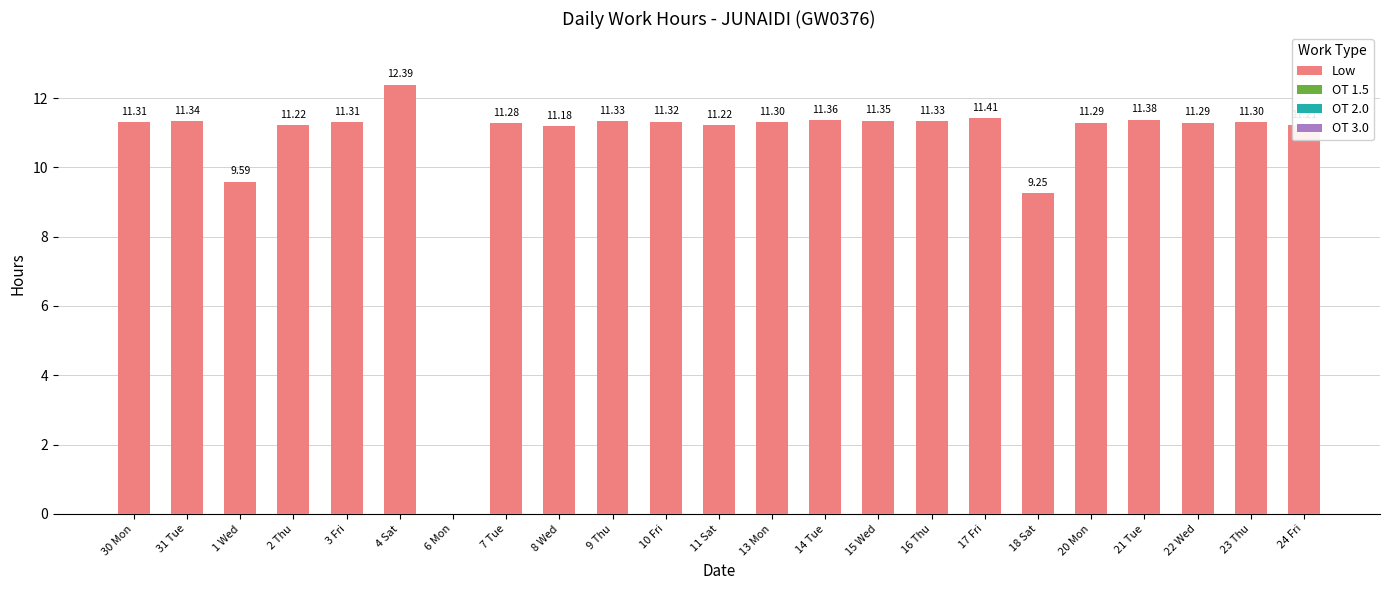

What is the change in value from 2 Thu to 17 Fri?

+0.2